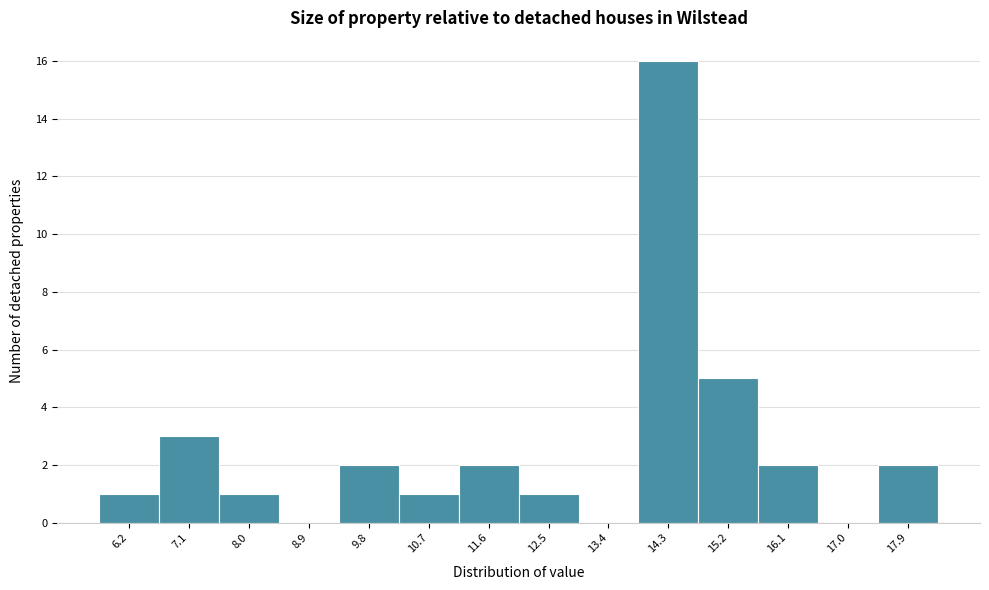

How tall is the bar that spans 10.3 to 11.2 on the x-axis? Neither the bar edges nor the heights are printed on the chart, so give them approximately, as read against the axes.

1